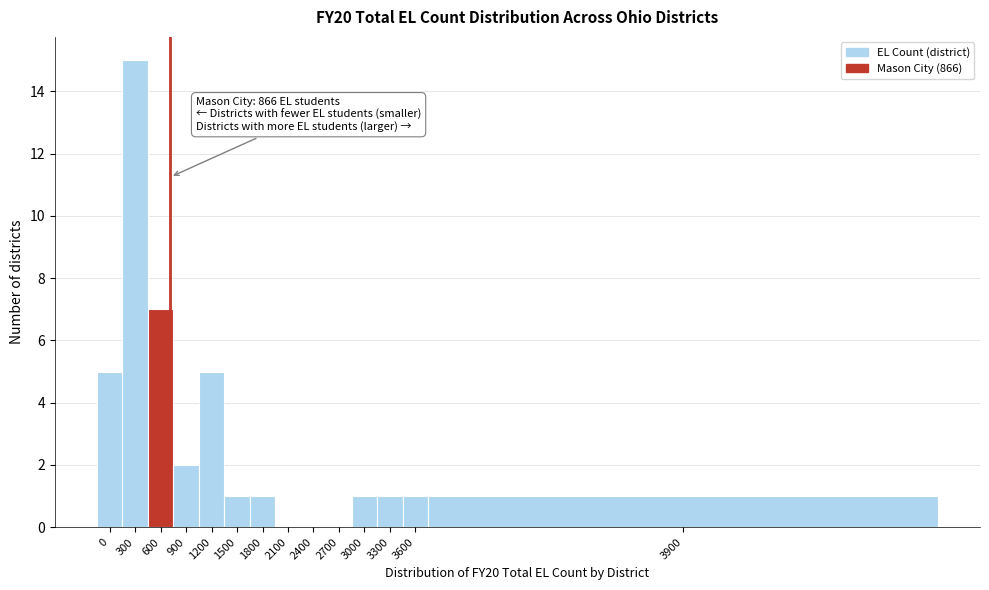

Reading right to left, list all the values displayed in this chart.

3900=1	3600=1	3300=1	3000=1	2700=0	2400=0	2100=0	1800=1	1500=1	1200=5	900=2	600=7	300=15	0=5